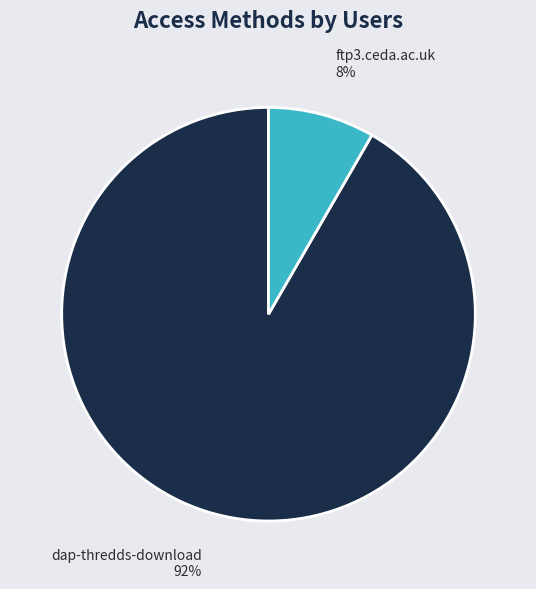

Between ftp3.ceda.ac.uk and dap-thredds-download, which is larger?

dap-thredds-download